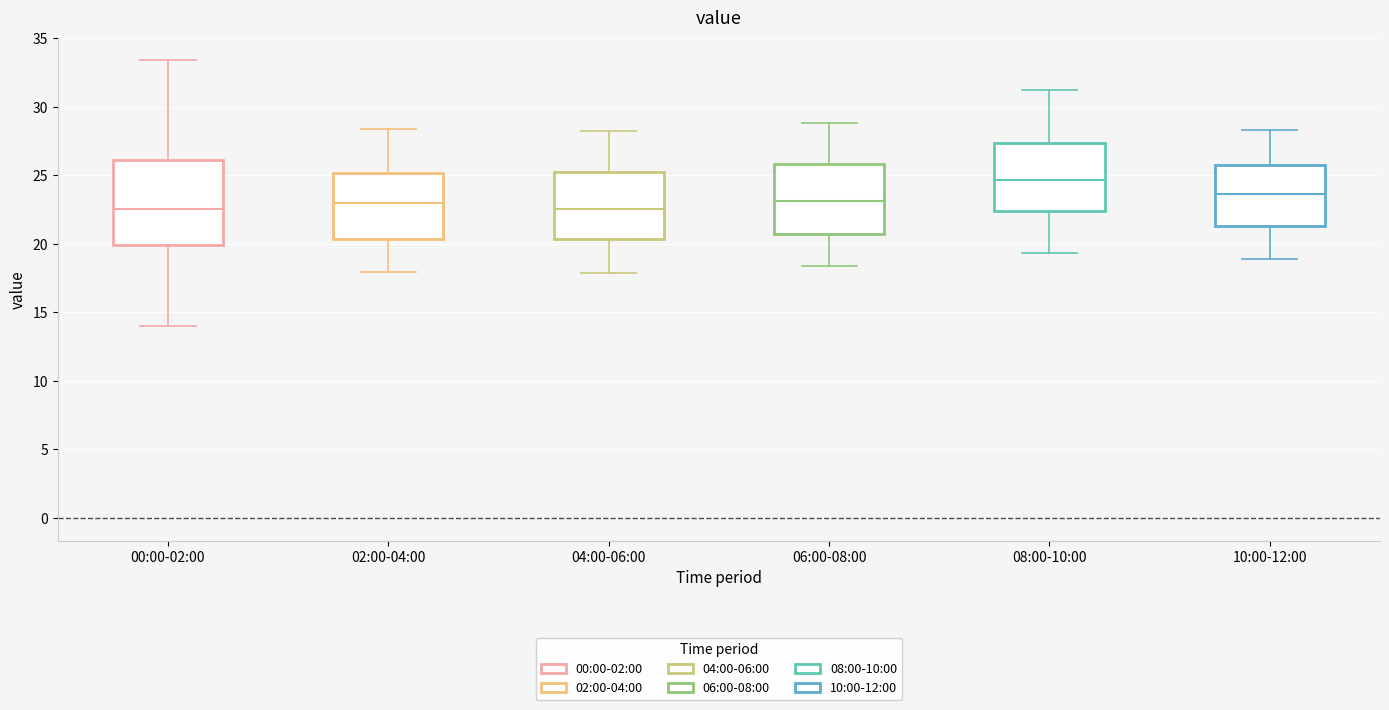

Which box's median line is the highest?

08:00-10:00